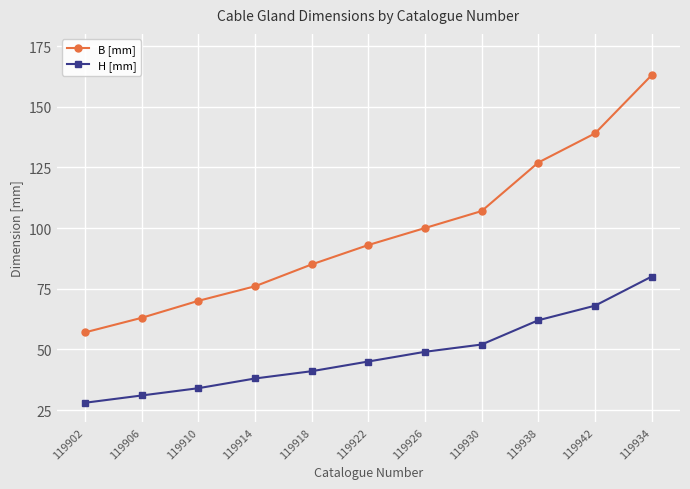

What is the average value of the B [mm] series?

98